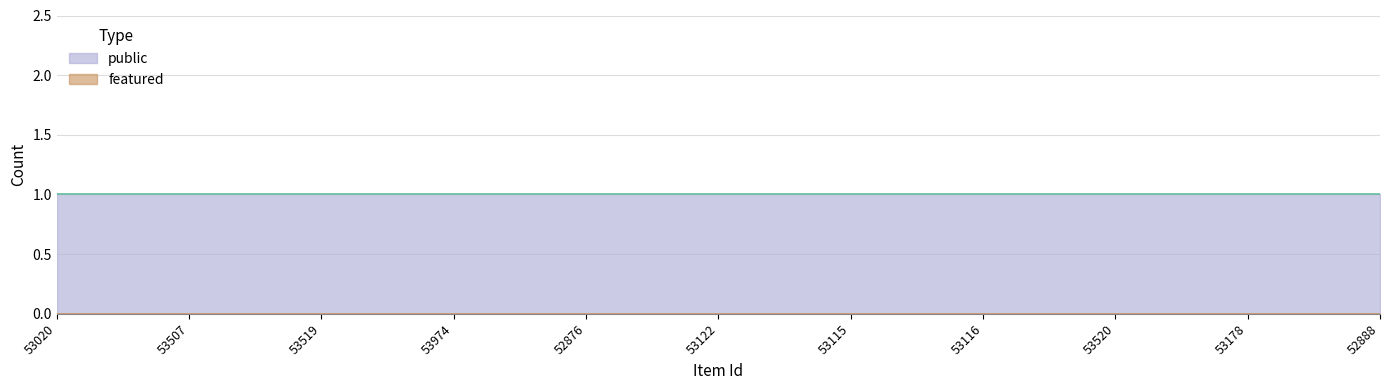

List the series in order of their overall mean, highest first.

public, featured